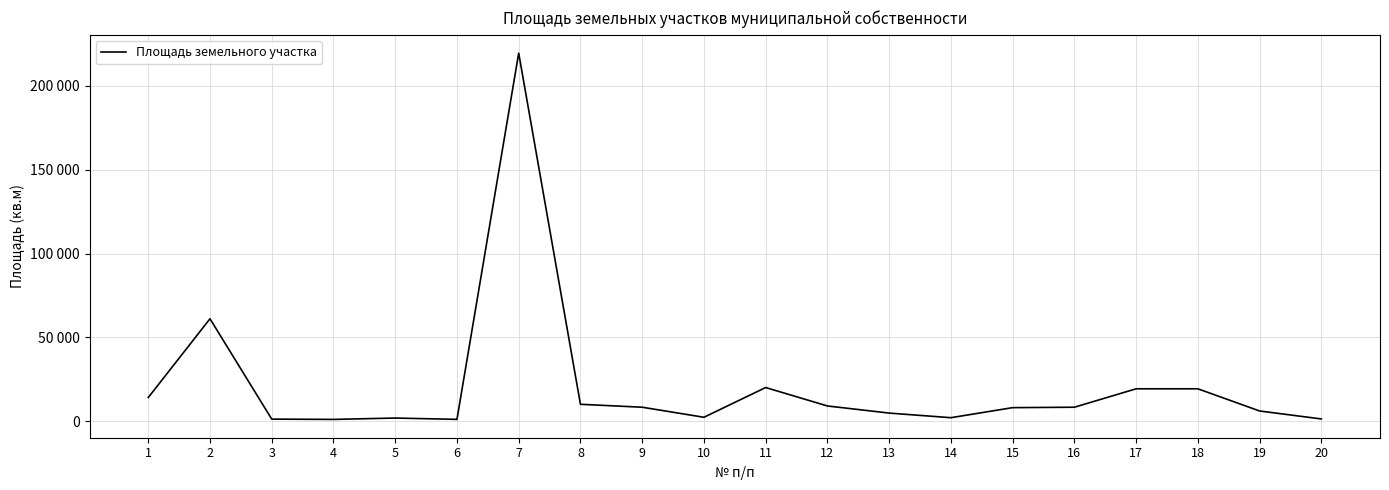

How many interior local valleys (lower than both neighbors) does the data have?

4